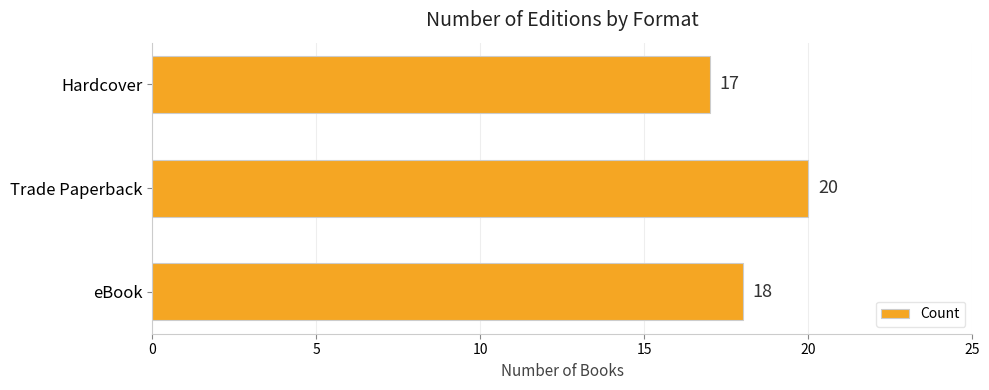

True or false: the data shows 18 at eBook.

True